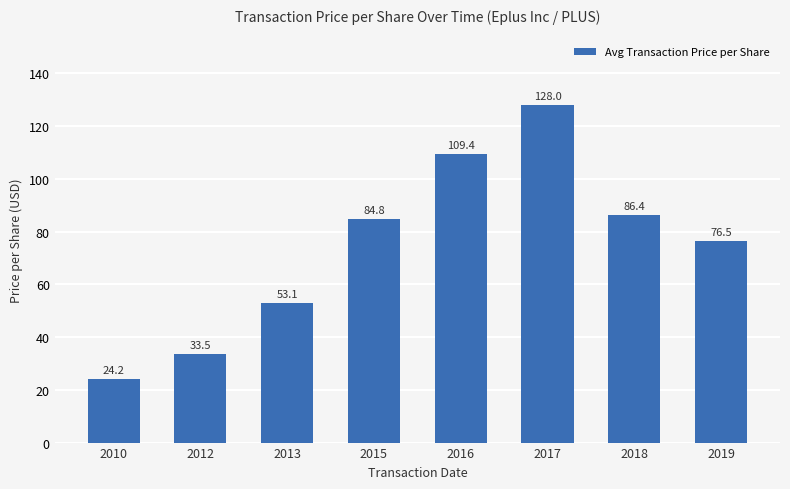

What is the difference between the second highest and second lowest values?

75.9